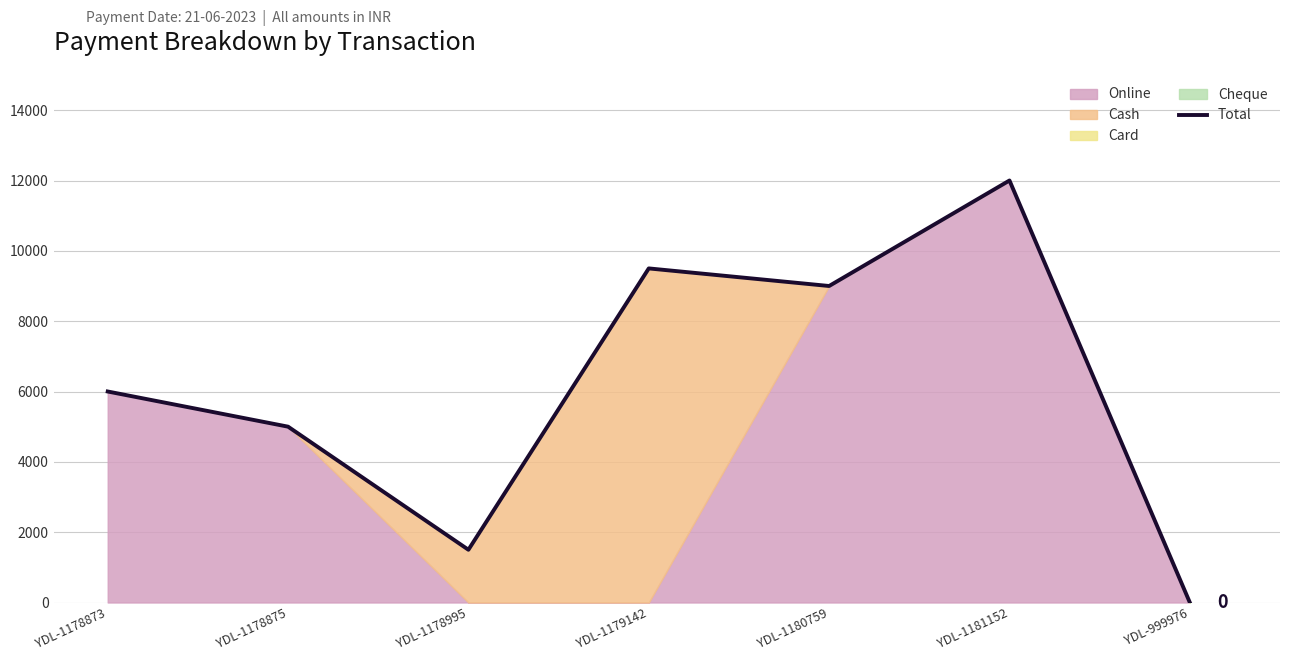

Approximately how many times larger is the value at YDL-1178995 compared to YDL-1180759?

0.2